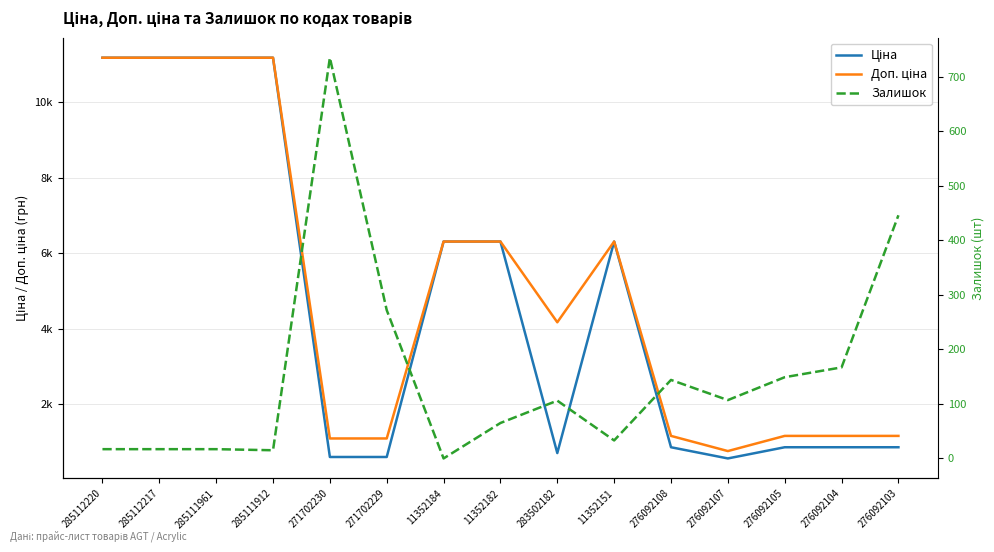

True or false: Доп. ціна has more than 0 points higher than both neighbors.

True